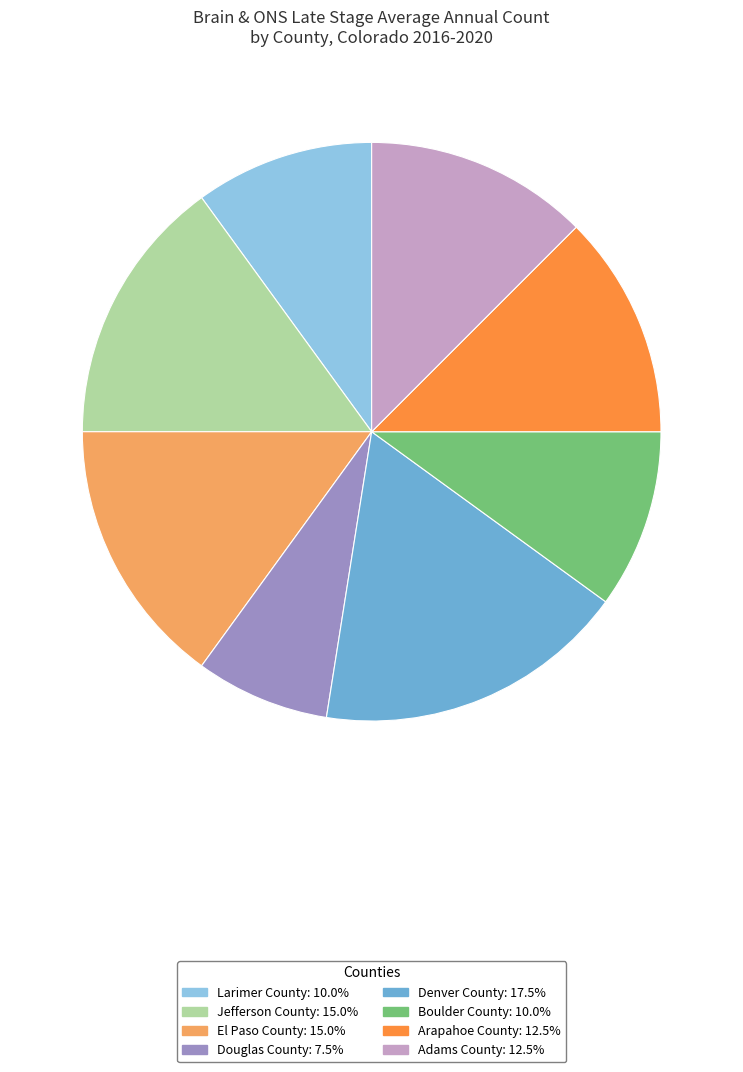

The Larimer County slice represents 10% of the pie. True or false?

True